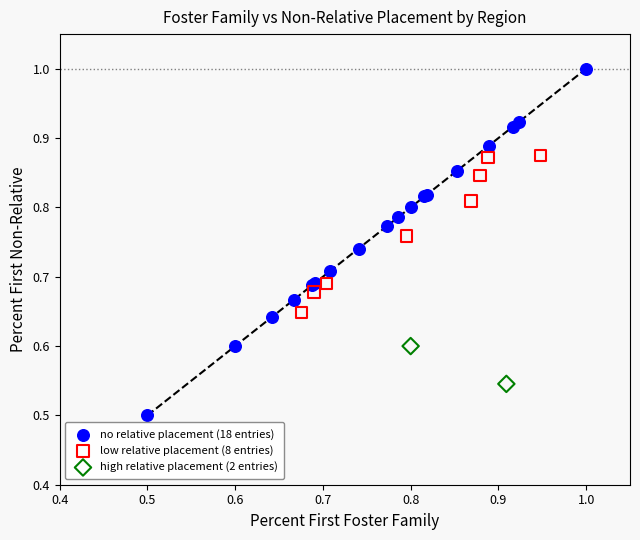

What are all the series names shown in the legend?

no relative placement (18 entries), low relative placement (8 entries), high relative placement (2 entries)